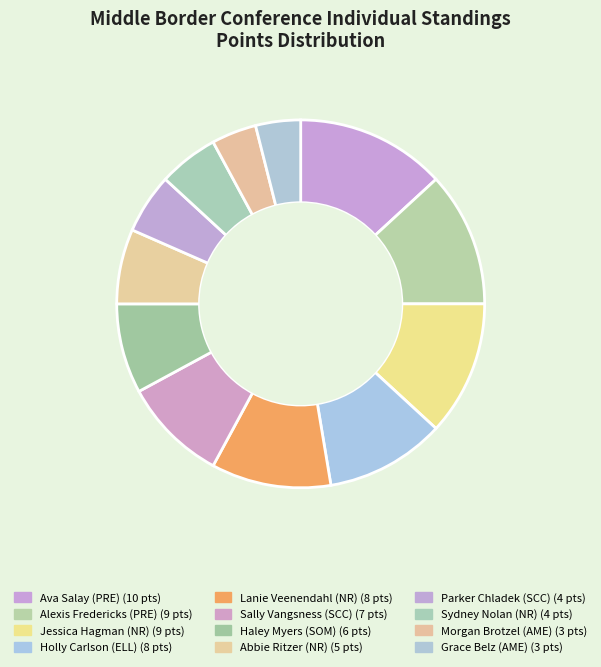

Count the number of slices in the pie.

12